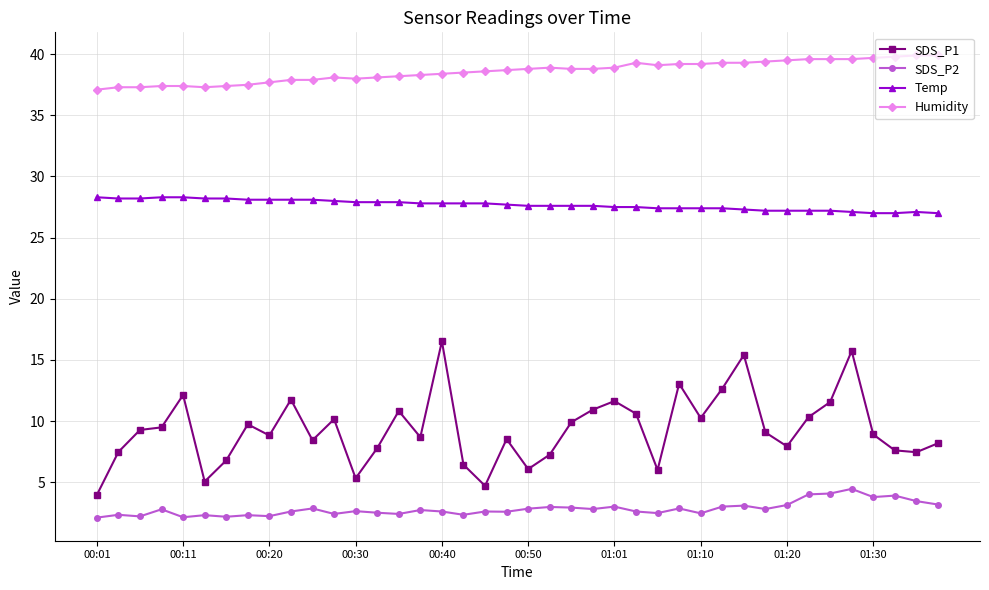

True or false: Temp and SDS_P1 cross at least once.

False